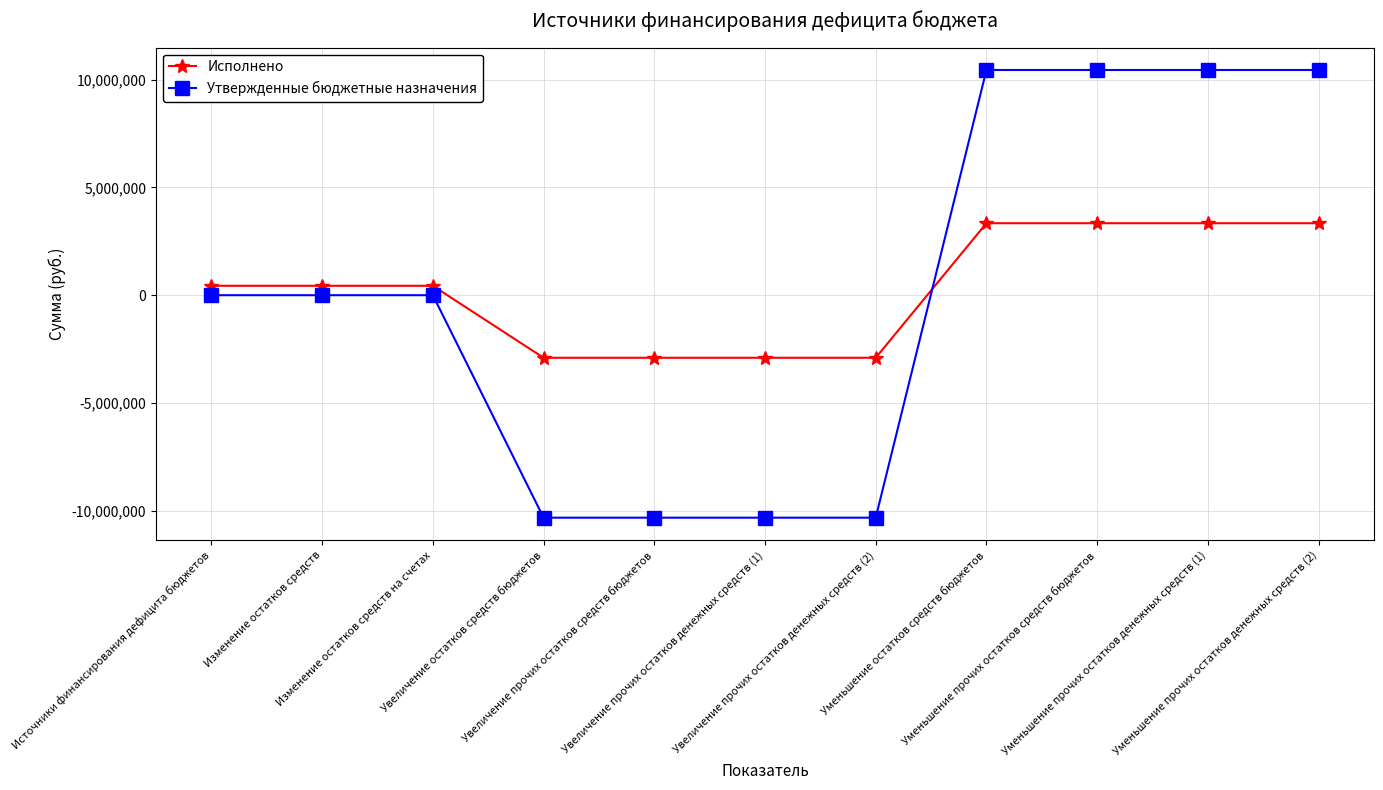

Is this an area chart (filled region under the line)?

No